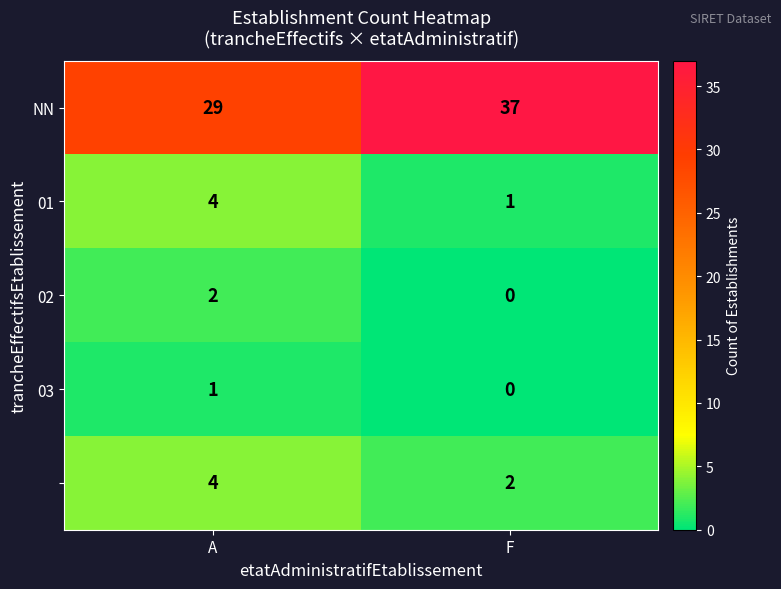

What is the total value across all series at A?

40